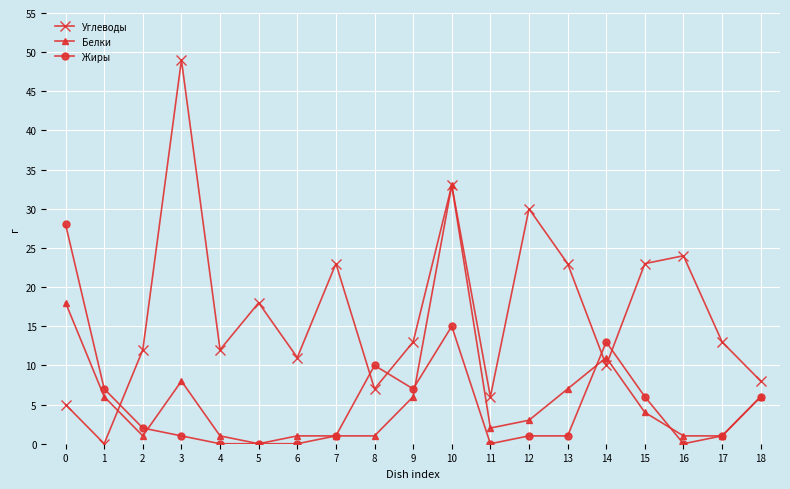

Reading right to left, extract all data points from this chart.

Углеводы: 8	13	24	23	10	23	30	6	33	13	7	23	11	18	12	49	12	0	5
Белки: 6	1	1	4	11	7	3	2	33	6	1	1	1	0	1	8	1	6	18
Жиры: 6	1	0	6	13	1	1	0	15	7	10	1	0	0	0	1	2	7	28